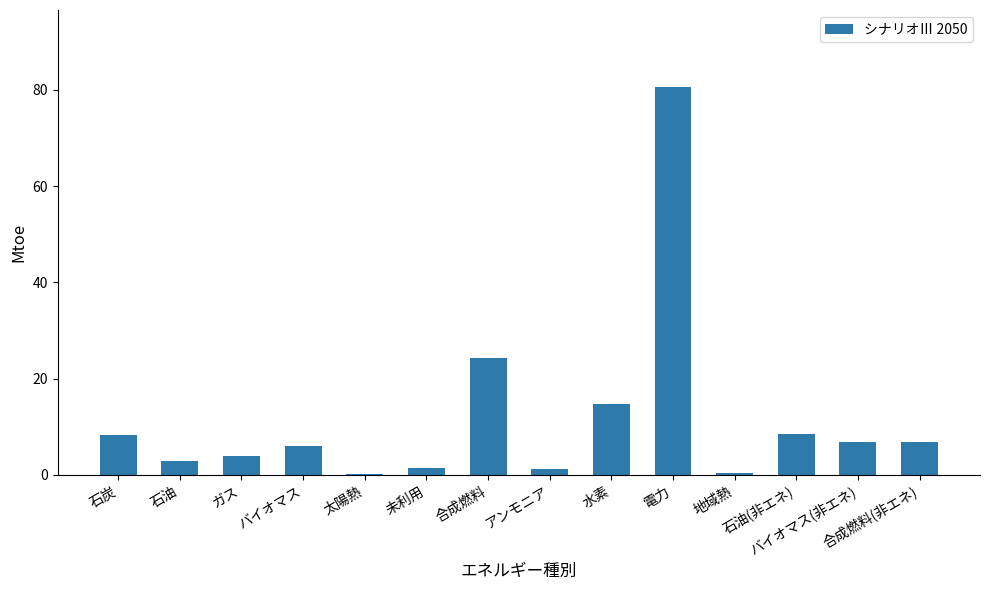

What is the sum of all values?

165.8